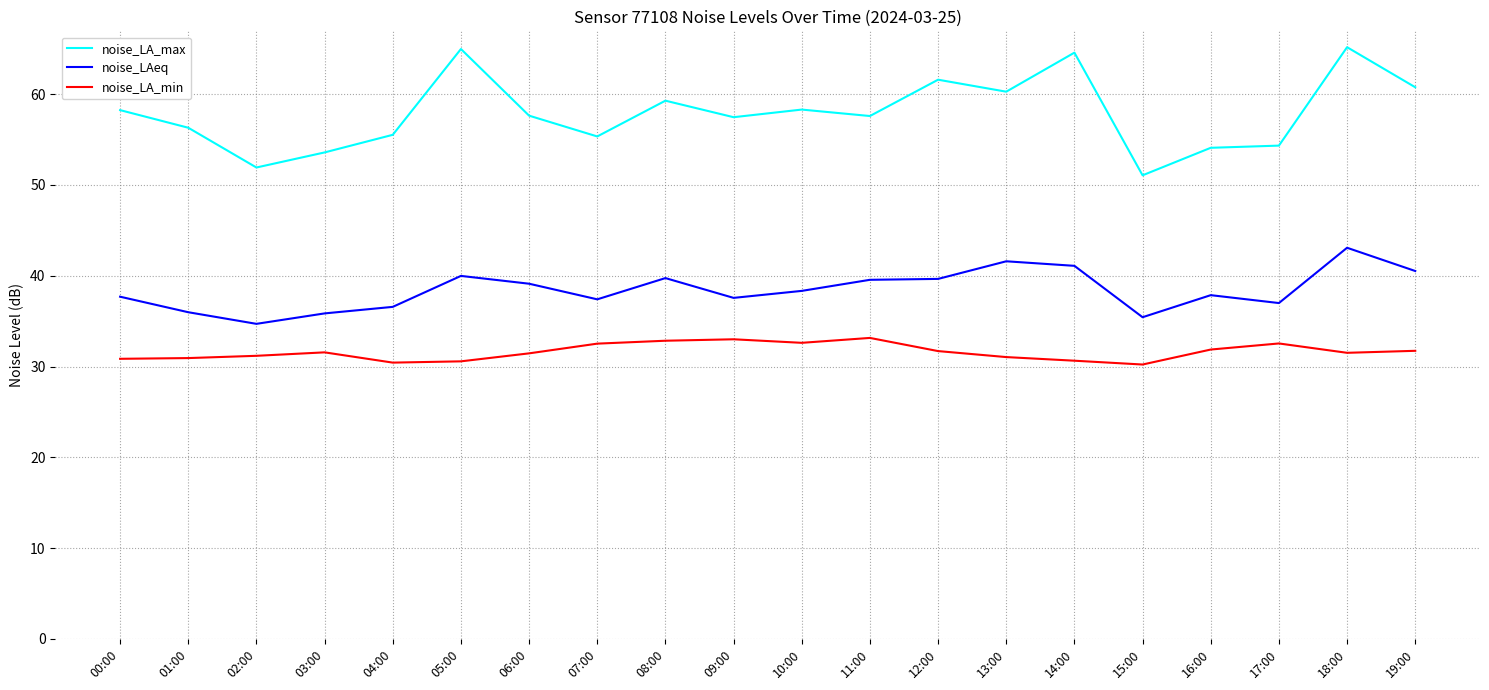

What position from the right is 05:00?

15